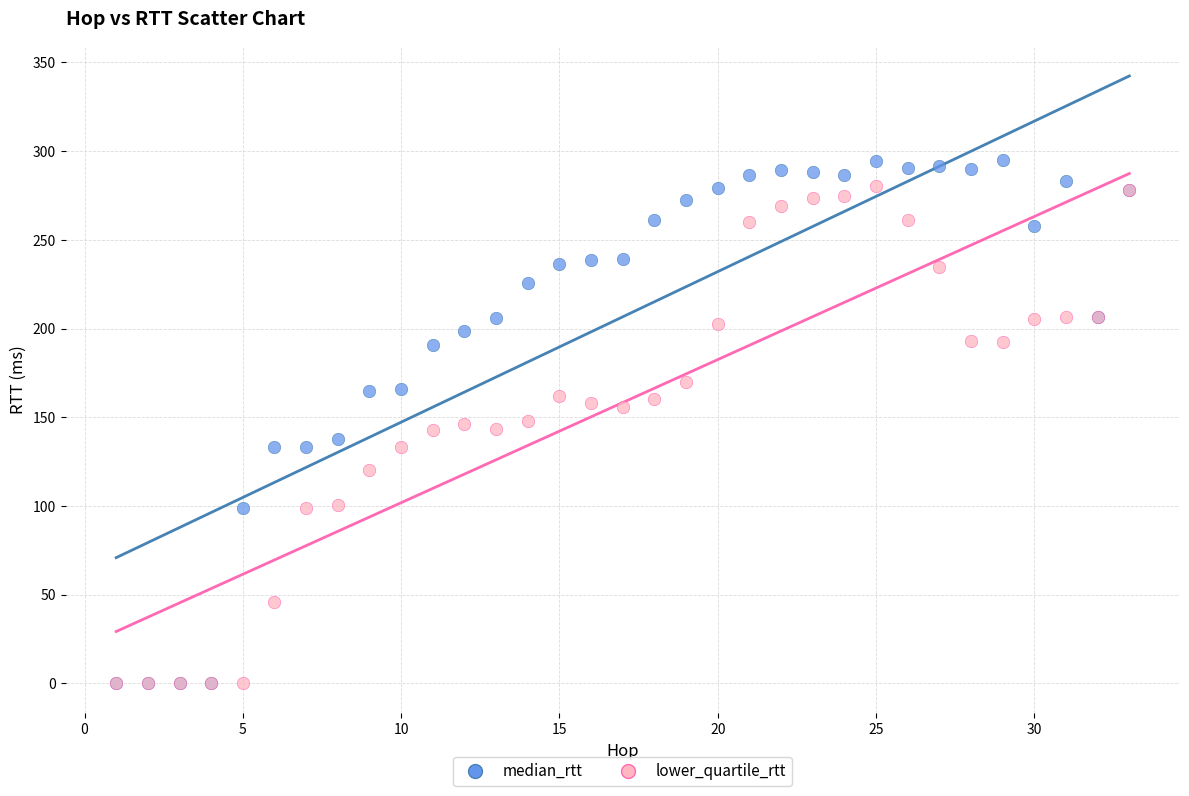

Which series has the widest spread of Y values?

median_rtt